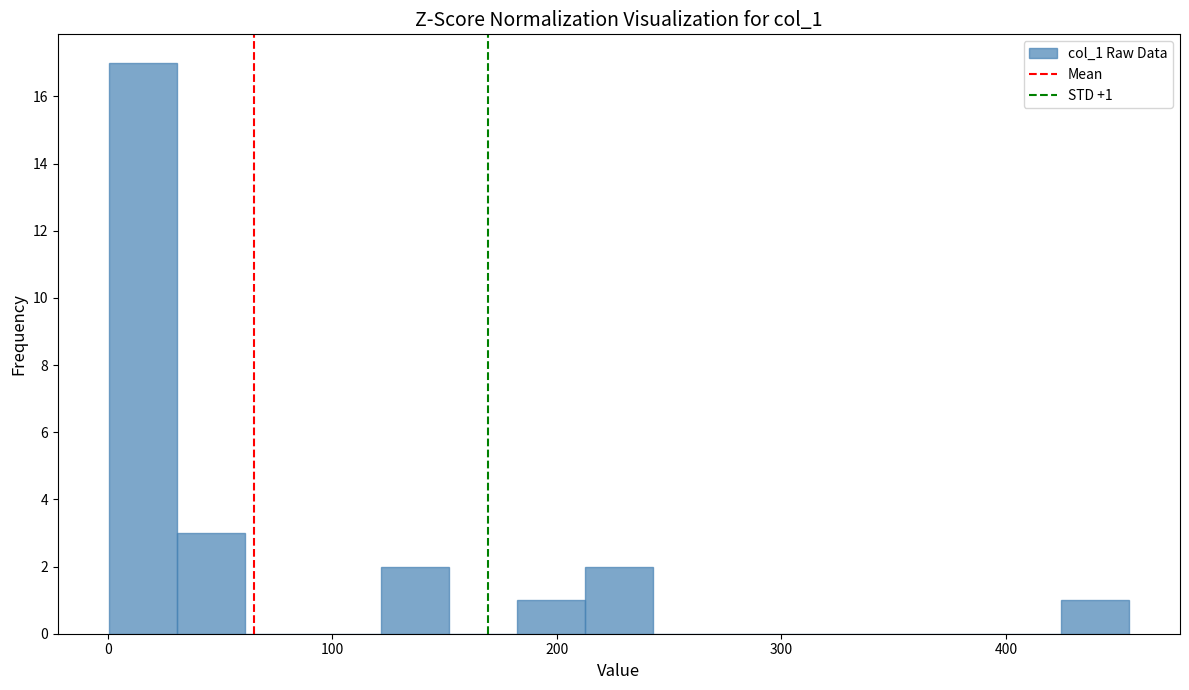

Around what value on the x-axis is the tallest bar? Give the approximate position of its centre, as read against the axis.

20